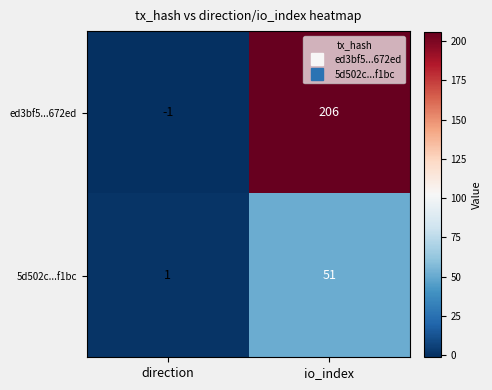

Which series has the largest range (max minus min)?

ed3bf5...672ed